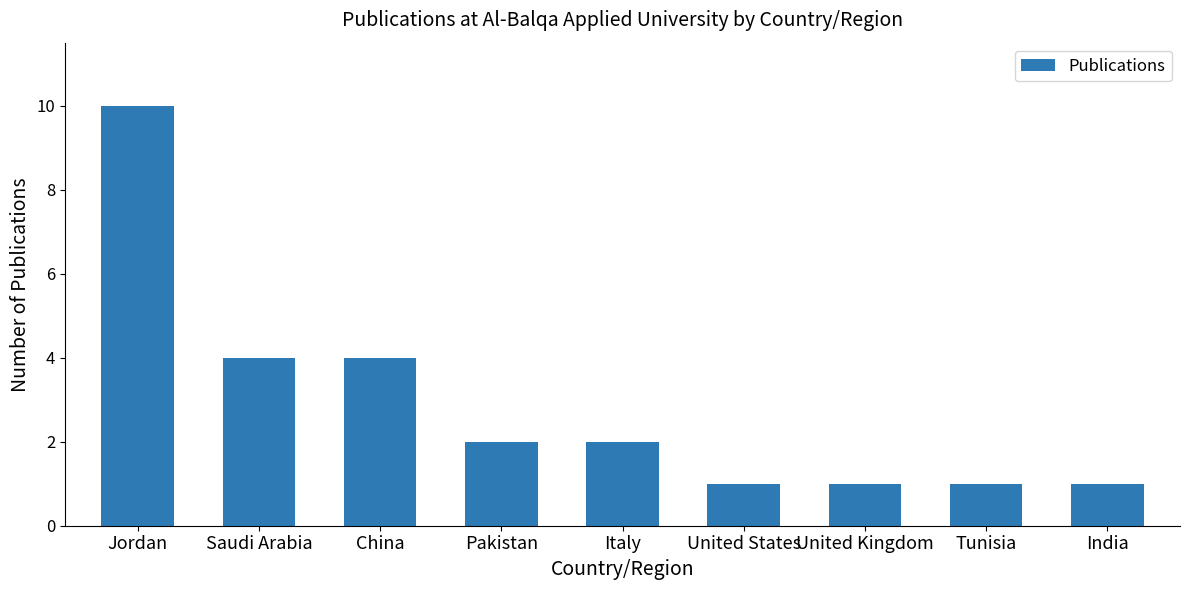

Reading left to right, extract all data points from this chart.

10	4	4	2	2	1	1	1	1